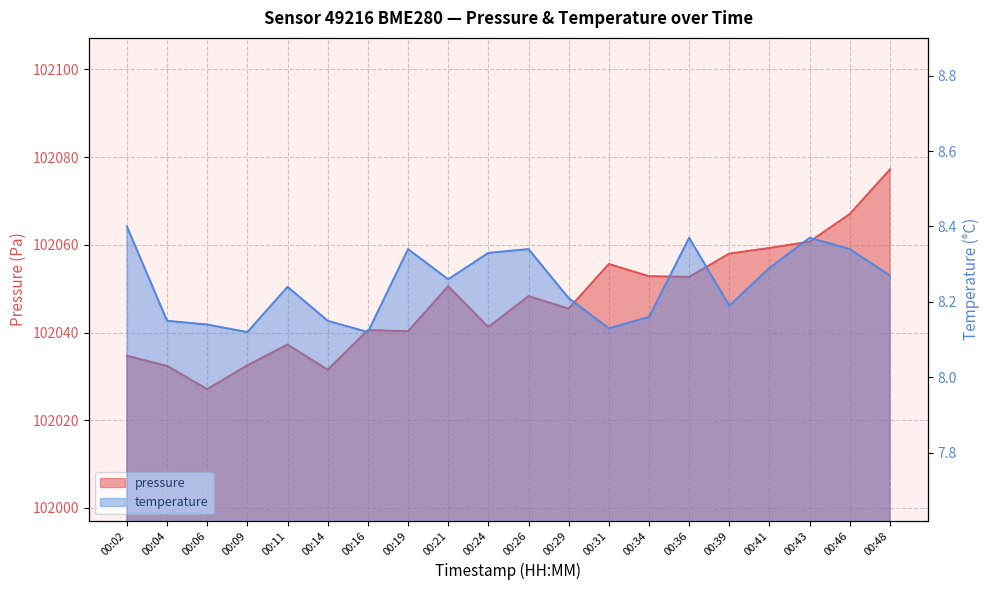

What is the maximum value for temperature?

8.4